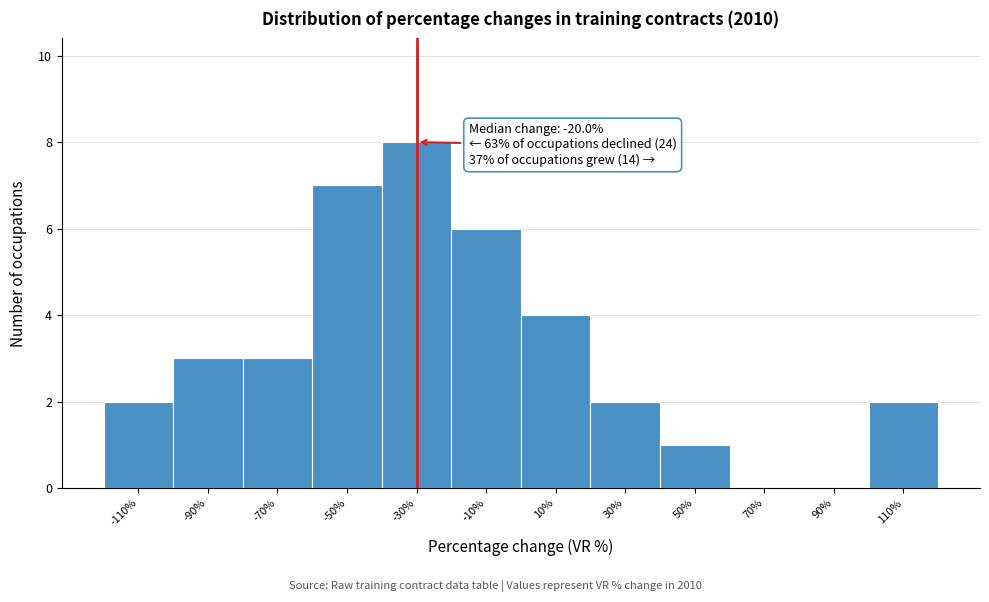

Reading left to right, what are all the values shown in this chart?

-110%=2	-90%=3	-70%=3	-50%=7	-30%=8	-10%=6	10%=4	30%=2	50%=1	70%=0	90%=0	110%=2